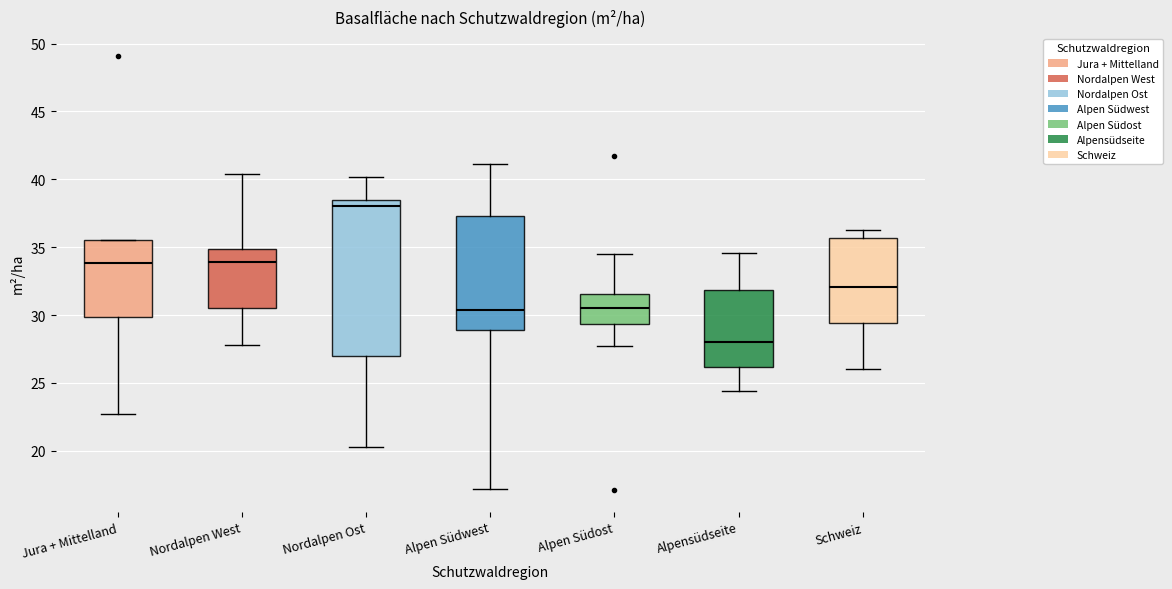

Where is the lower edge of the box for Nordalpen West on the y-axis? The values are not printed on the chart, so give them approximately, as read against the axis.

30.5